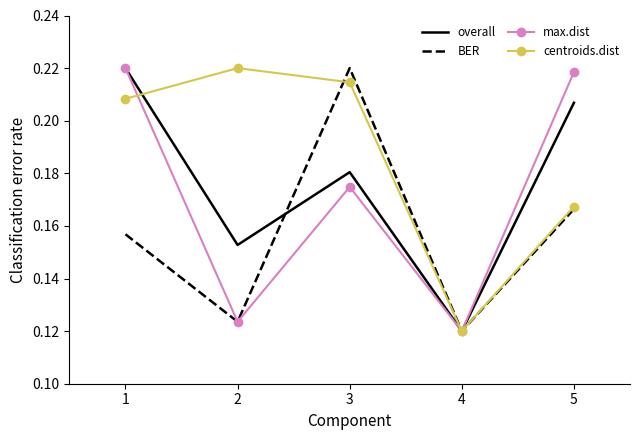

How many interior local peaks does the overall series have?

1